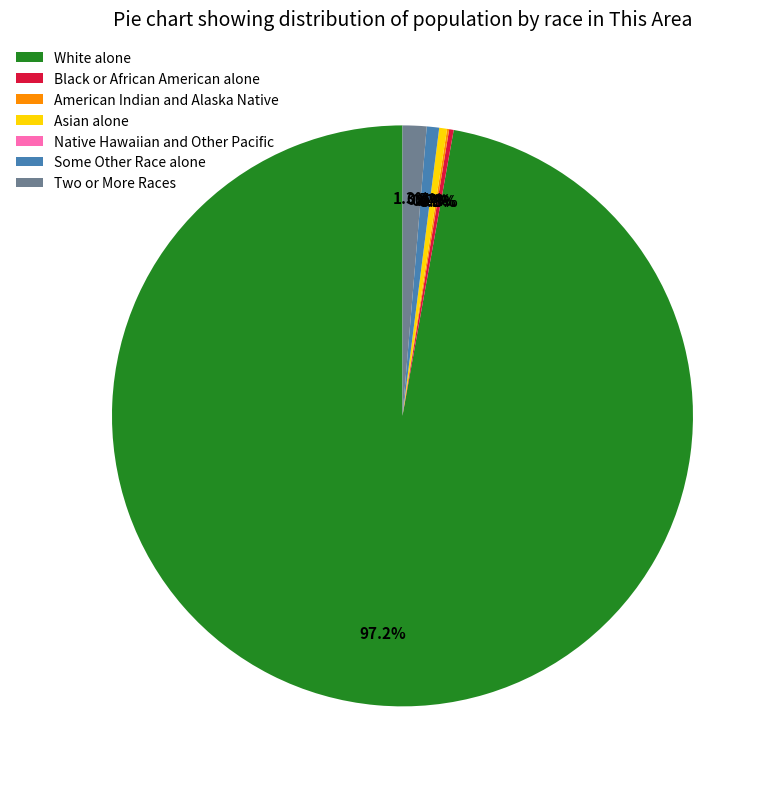

How many slices are in this pie chart?

7